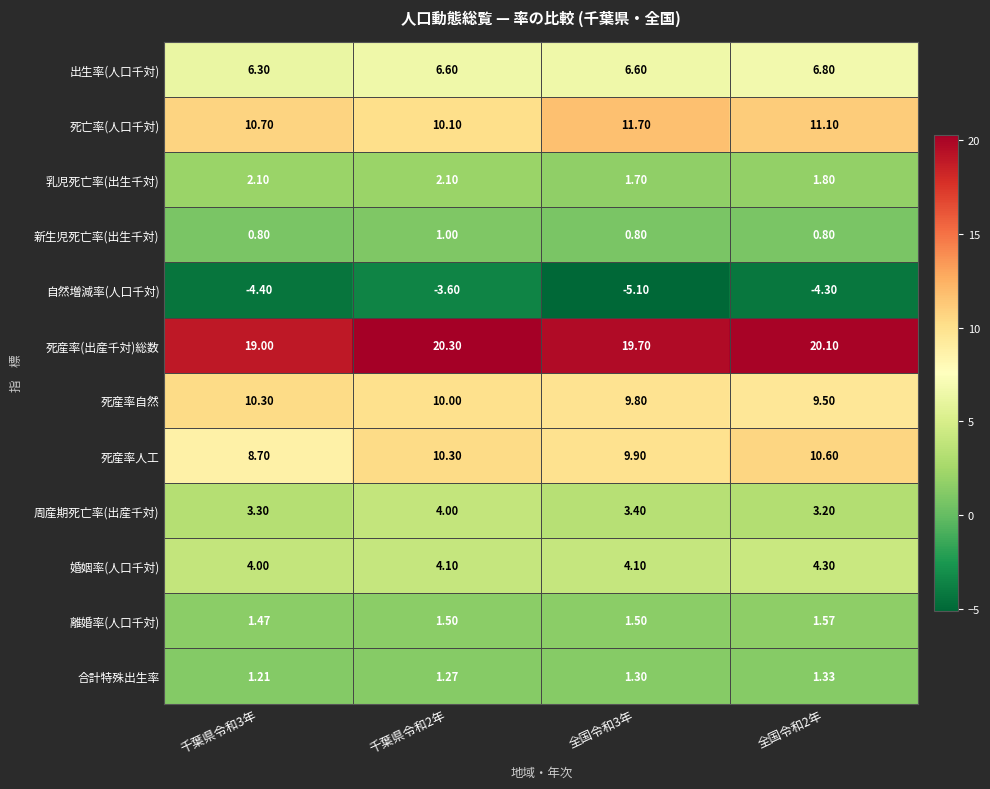

Rank the series by their maximum value, from lowest to highest.

自然増減率(人口千対), 新生児死亡率(出生千対), 合計特殊出生率, 離婚率(人口千対), 乳児死亡率(出生千対), 周産期死亡率(出産千対), 婚姻率(人口千対), 出生率(人口千対), 死産率自然, 死産率人工, 死亡率(人口千対), 死産率(出産千対)総数